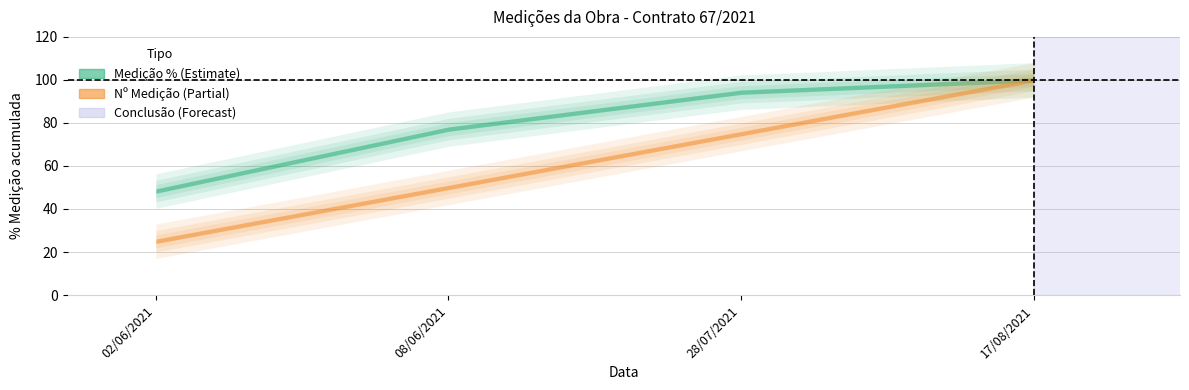

List the labels in order of Nº value, smallest first.

02/06/2021, 08/06/2021, 28/07/2021, 17/08/2021